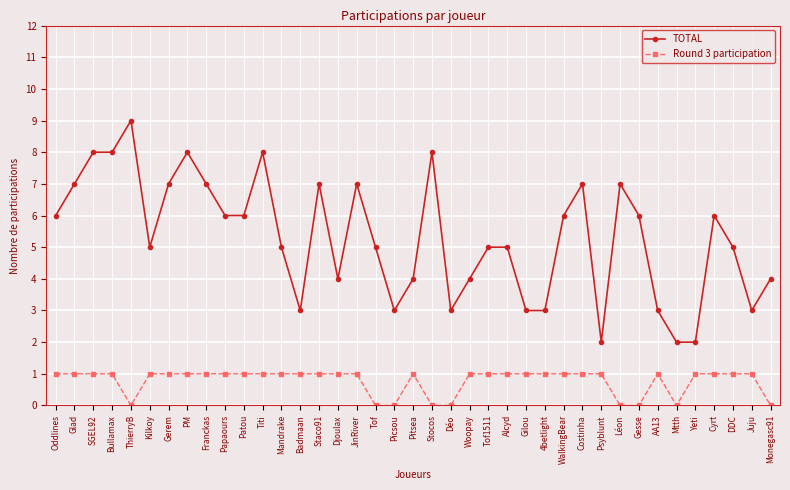

Between Oddlines and Monegasc91, which series saw the biggest shift?

TOTAL